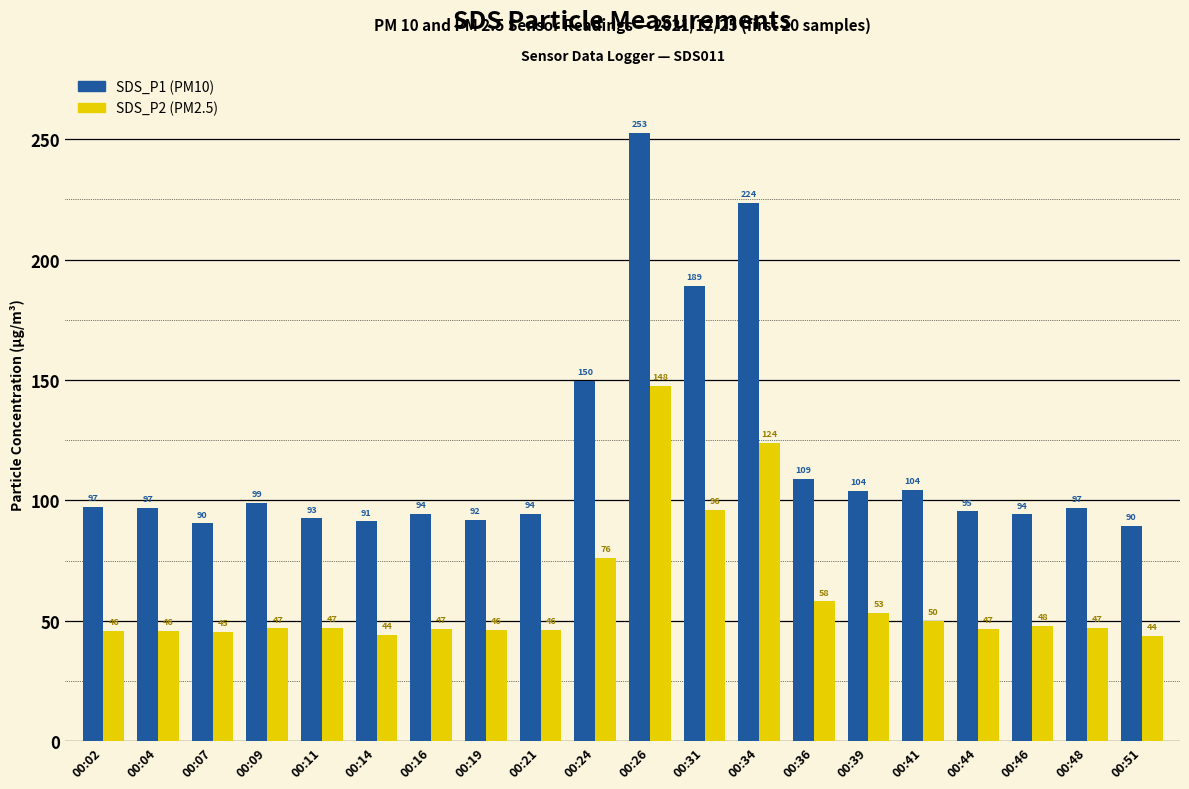

Where does the SDS_P1 (PM10) series first go above 96?

00:02